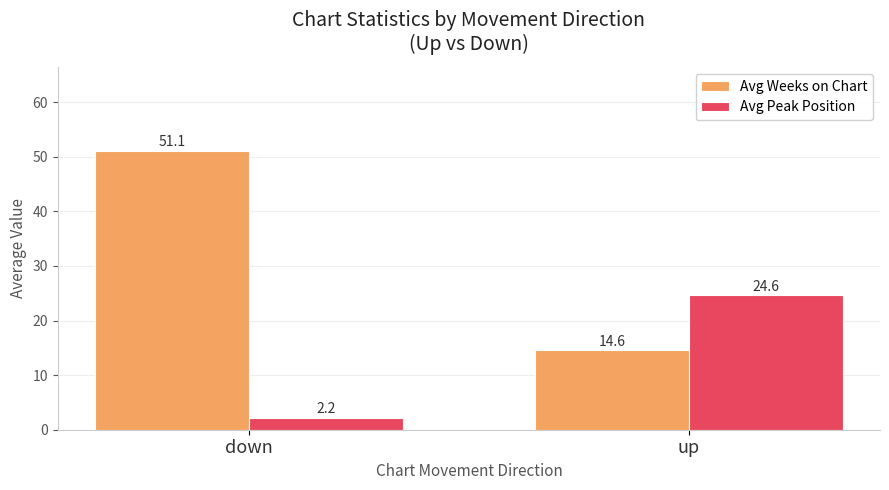

The Avg Weeks on Chart series shows 51.1 at down. True or false?

True